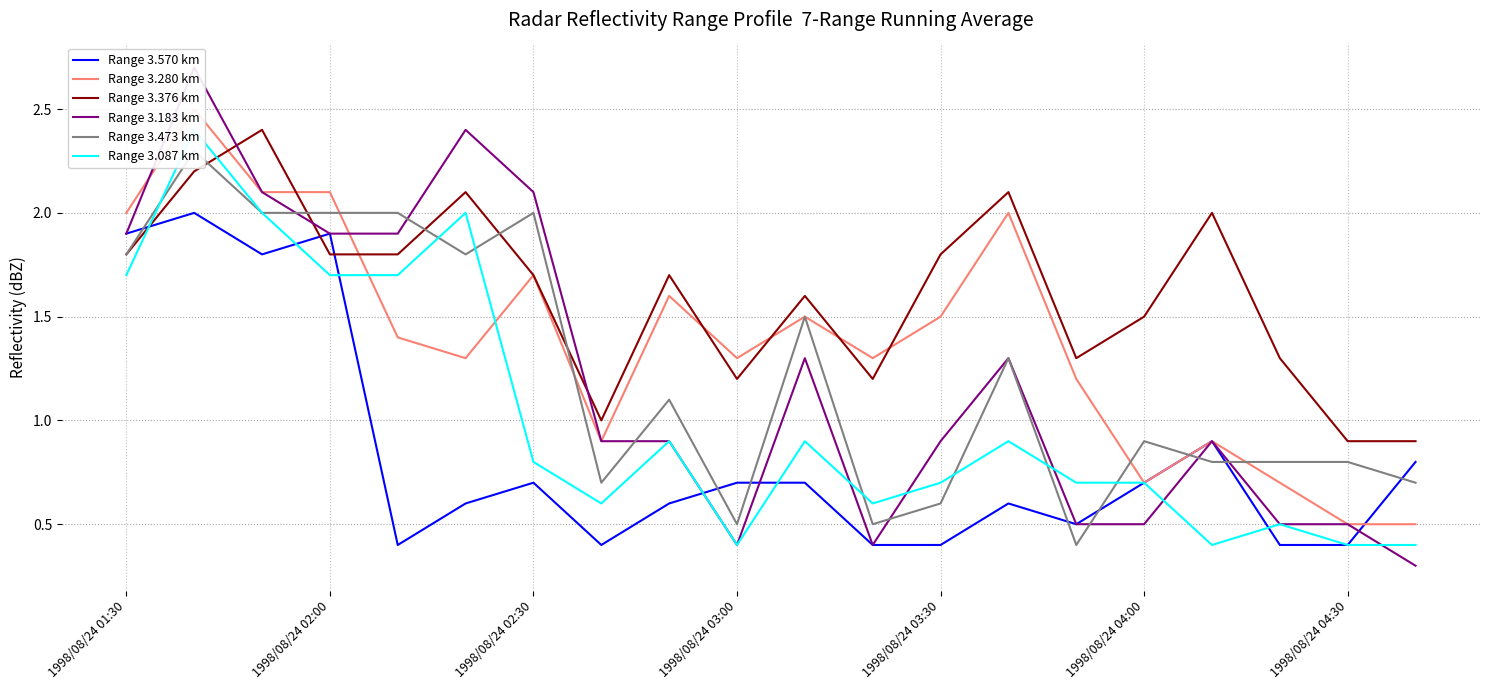

Reading left to right, transcribe all the data shown in this chart.

Range 3.570 km: 1.9	2.0	1.8	1.9	0.4	0.6	0.7	0.4	0.6	0.7	0.7	0.4	0.4	0.6	0.5	0.7	0.9	0.4	0.4	0.8
Range 3.280 km: 2.0	2.5	2.1	2.1	1.4	1.3	1.7	0.9	1.6	1.3	1.5	1.3	1.5	2.0	1.2	0.7	0.9	0.7	0.5	0.5
Range 3.376 km: 1.8	2.2	2.4	1.8	1.8	2.1	1.7	1.0	1.7	1.2	1.6	1.2	1.8	2.1	1.3	1.5	2.0	1.3	0.9	0.9
Range 3.183 km: 1.9	2.7	2.1	1.9	1.9	2.4	2.1	0.9	0.9	0.4	1.3	0.4	0.9	1.3	0.5	0.5	0.9	0.5	0.5	0.3
Range 3.473 km: 1.8	2.3	2.0	2.0	2.0	1.8	2.0	0.7	1.1	0.5	1.5	0.5	0.6	1.3	0.4	0.9	0.8	0.8	0.8	0.7
Range 3.087 km: 1.7	2.4	2.0	1.7	1.7	2.0	0.8	0.6	0.9	0.4	0.9	0.6	0.7	0.9	0.7	0.7	0.4	0.5	0.4	0.4